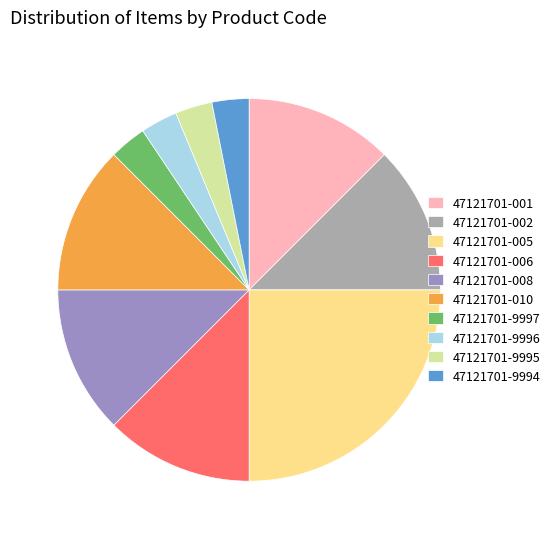

How many slices are in this pie chart?

10